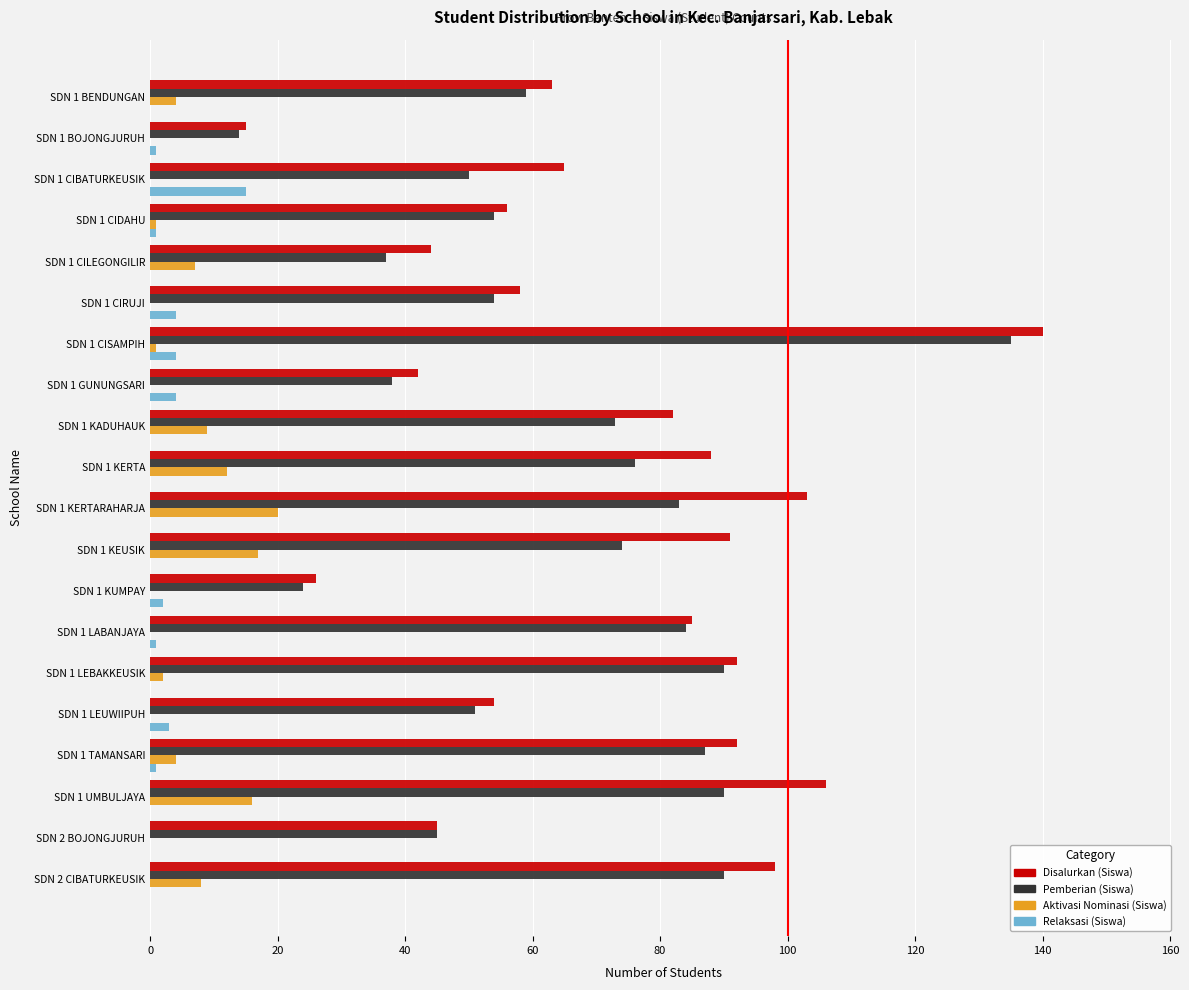

Which series changed the most between SDN 1 GUNUNGSARI and SDN 2 CIBATURKEUSIK?

Disalurkan (Siswa)